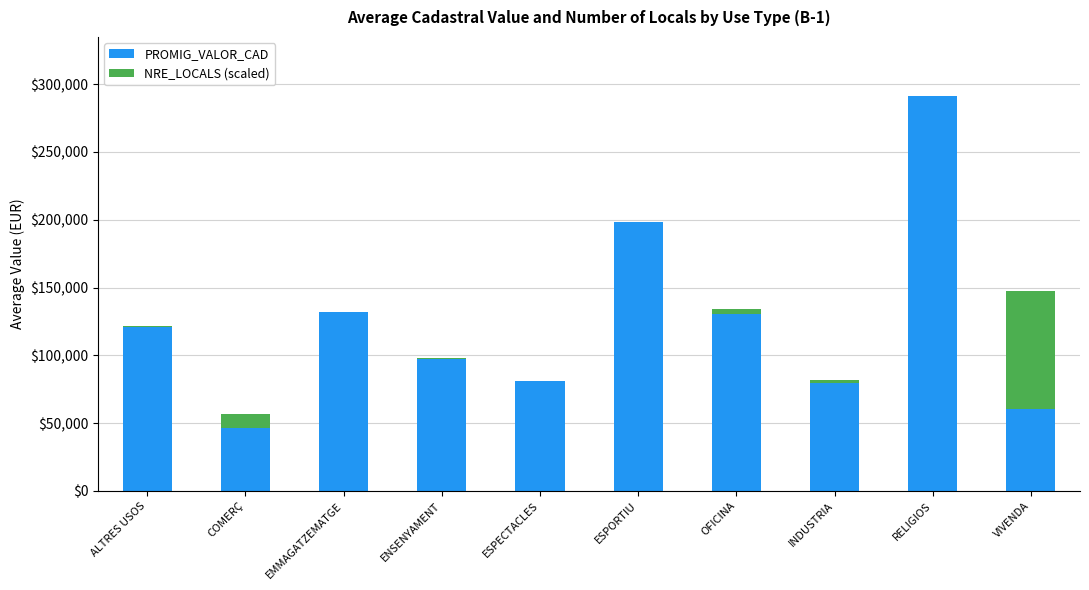

What is the highest value of the PROMIG_VALOR_CAD series?

290910.1